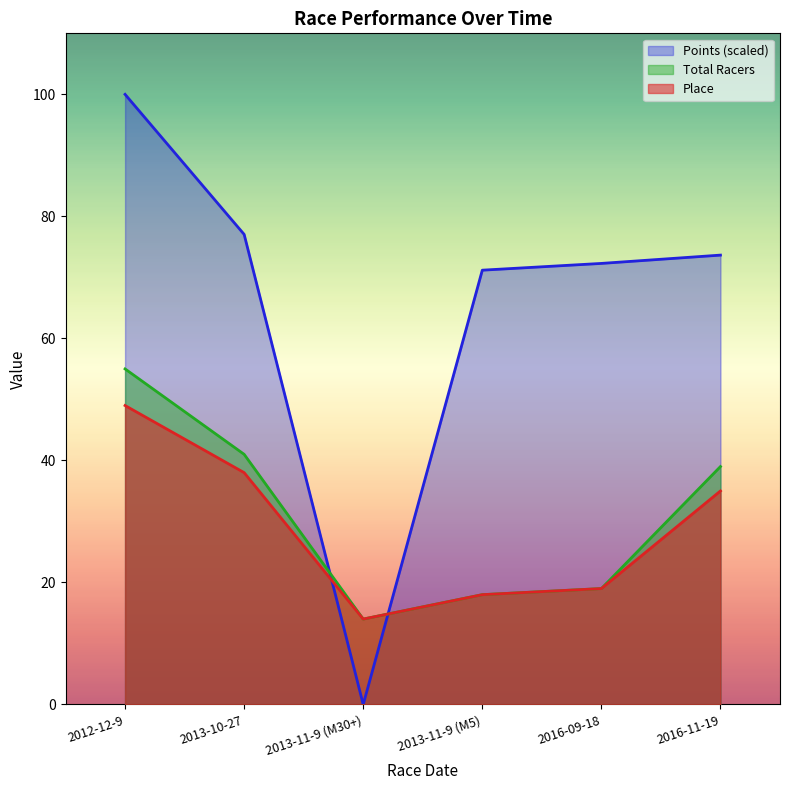

The Total Racers series shows 68.5 at 2013-10-27. True or false?

False